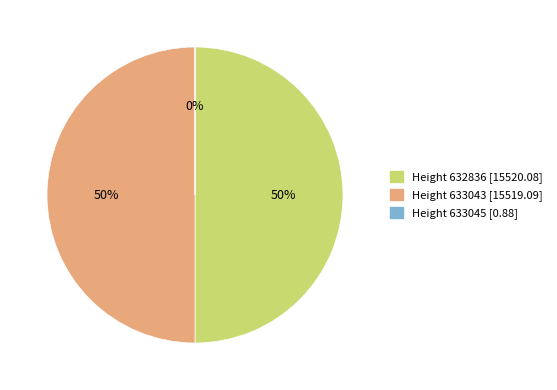

Combined, do Height 632836 and Height 633043 account for over 50%?

Yes